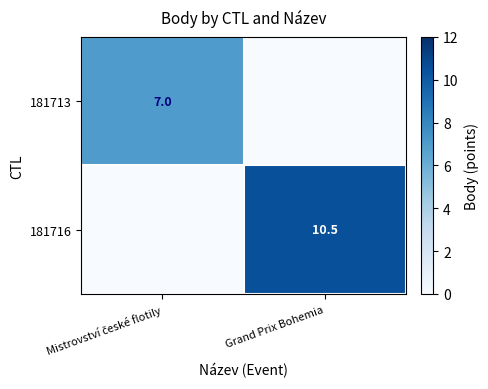

The value of 181716 at Grand Prix Bohemia is 4.9. True or false?

False